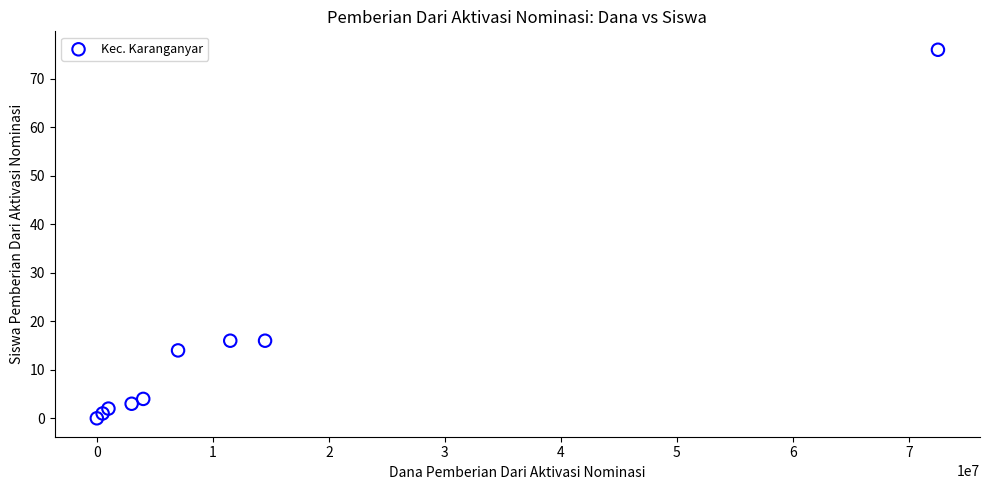

What is the average X value?

12666667